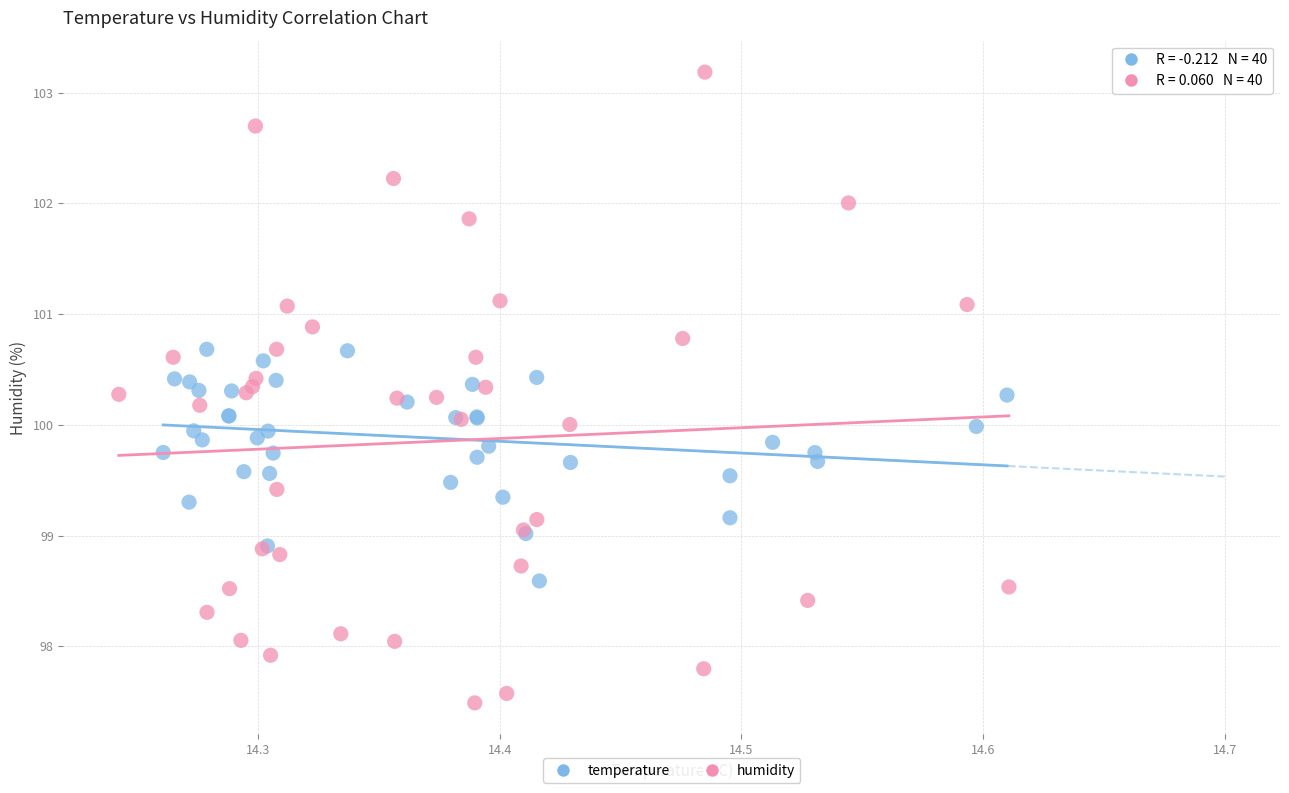

Which series has the largest Y range (max minus min)?

humidity